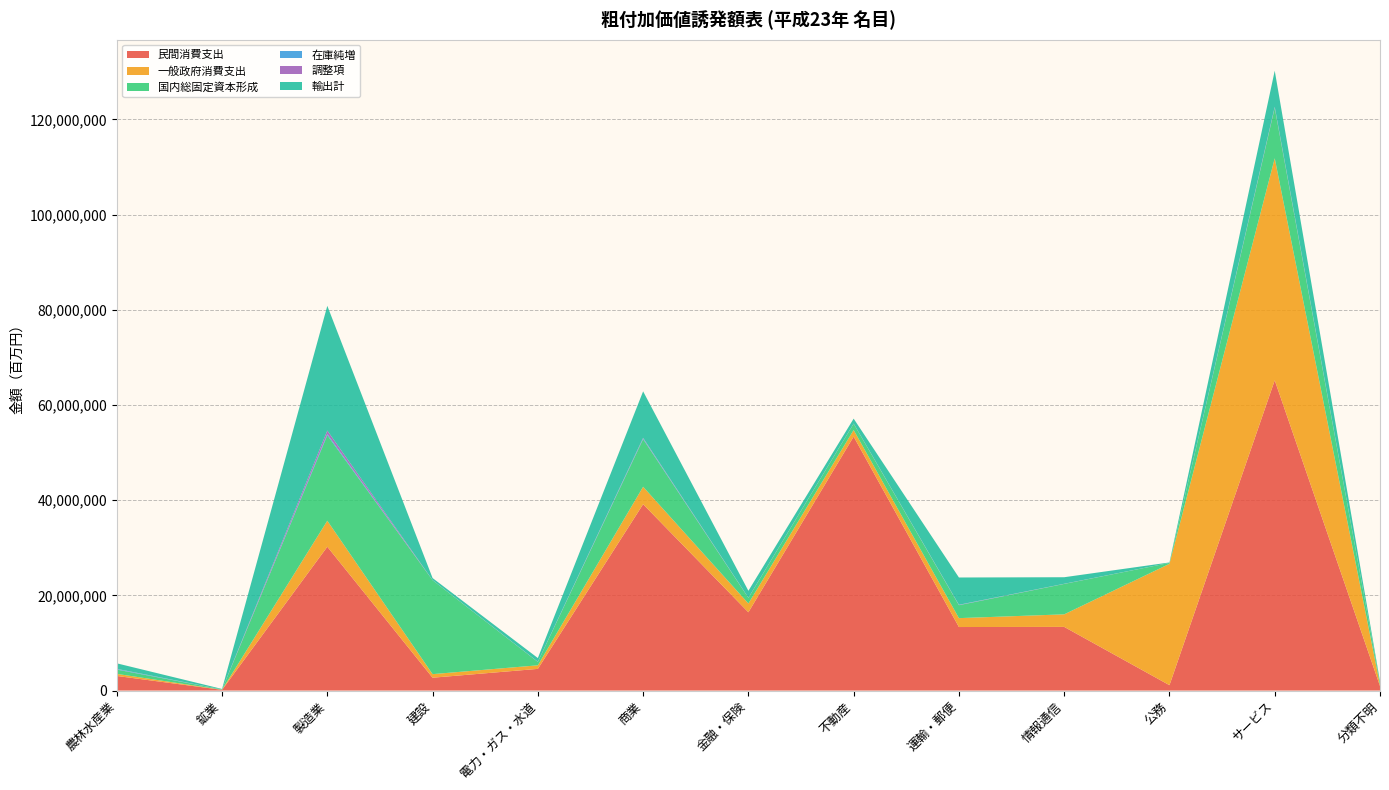

Reading left to right, transcribe all the data shown in this chart.

民間消費支出: 3069044	144675	30217007	2698196	4553271	39152227	16443447	53353151	13345888	13375474	1128588	65180792	942828
一般政府消費支出: 436887	25240	5462799	749353	749296	3659692	1845311	1385776	1868182	2635618	25499112	46646095	273164
国内総固定資本形成: 899053	62716	17955079	19731272	716929	10006656	1189311	1326988	2719359	6390352	186288	10600768	479331
在庫純増: 120827	272	259906	5333	8887	157042	10607	12334	46325	6950	1467	70887	3773
調整項: 32646	3037	729960	9390	18228	118503	17404	15741	44223	22882	1951	144150	5020
輸出計: 1163808	98830	26204459	443564	783430	9768529	1455718	1034440	5729607	1378077	95816	7585928	246540